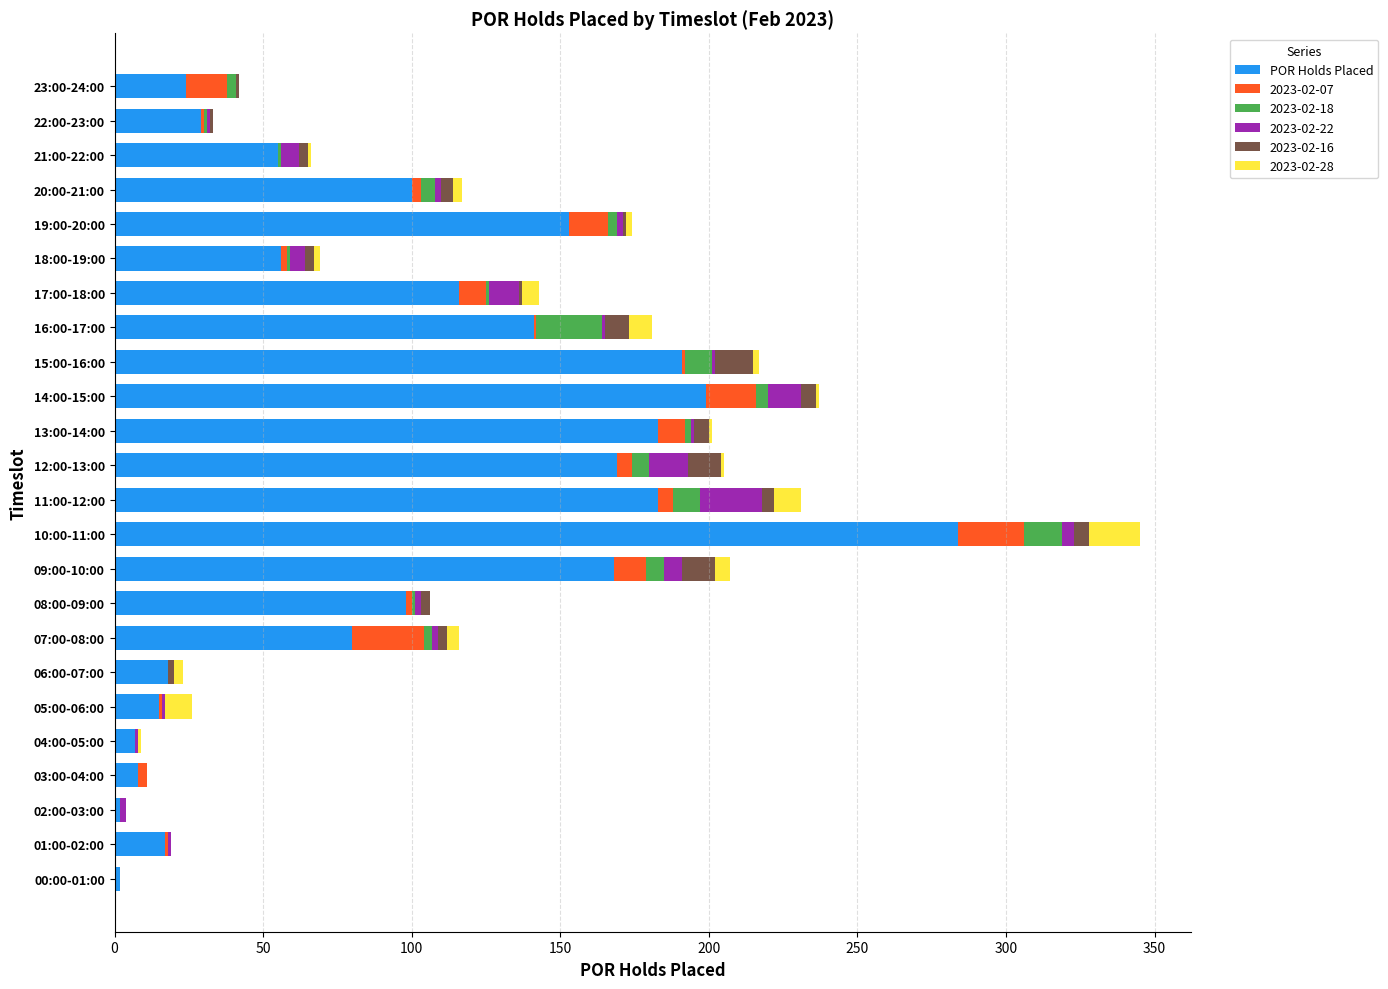

The value of POR Holds Placed at 16:00-17:00 is 236. True or false?

False